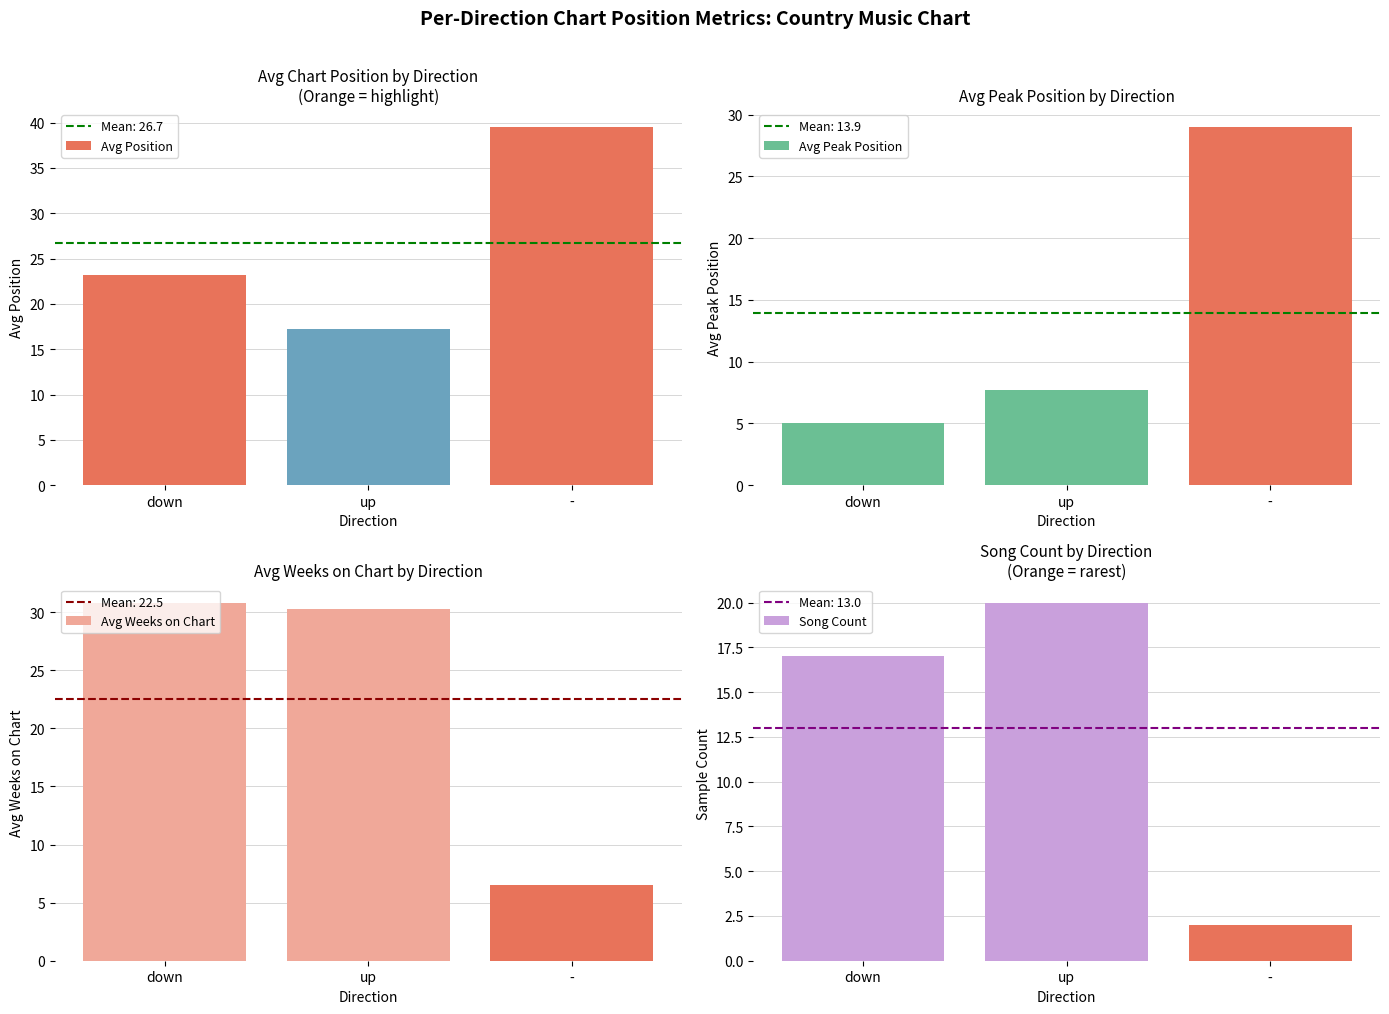

Rank the series at down from lowest to highest value.

Avg Peak Position, Song Count, Avg Position, Avg Weeks on Chart